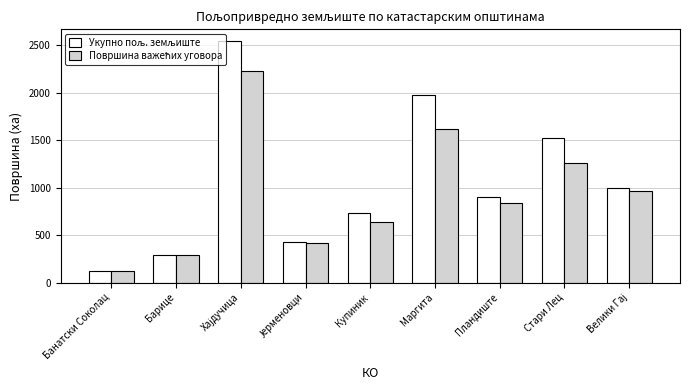

What is the smallest value displayed?

120.1